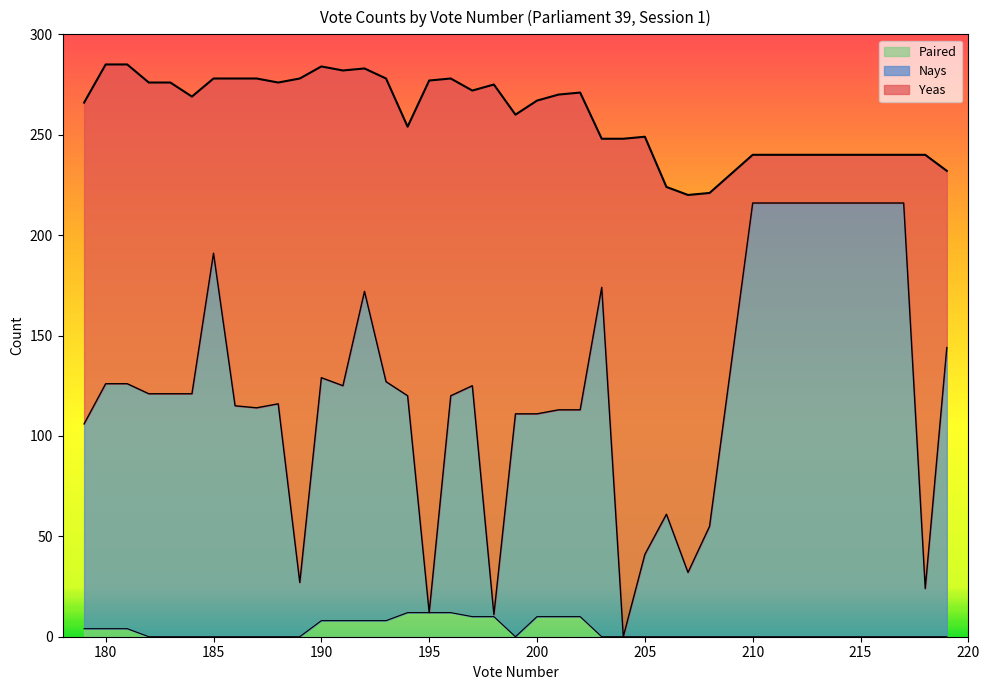

True or false: Nays and Paired cross at least once.

False